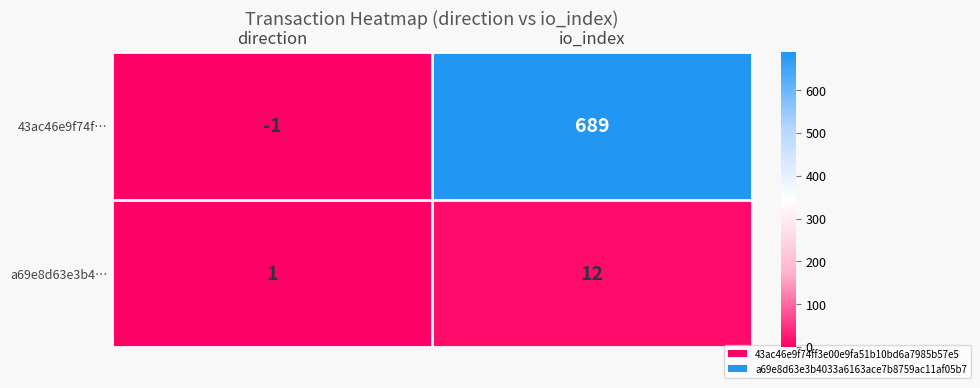

Which series has the largest range (max minus min)?

43ac46e9f74f…